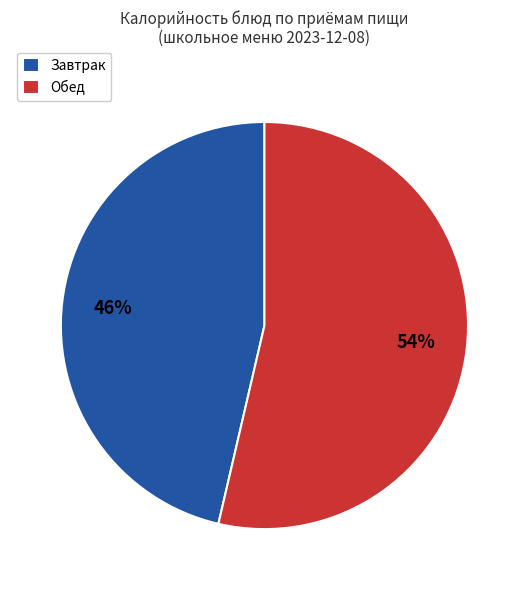

What is the smallest slice in the pie chart?

Завтрак